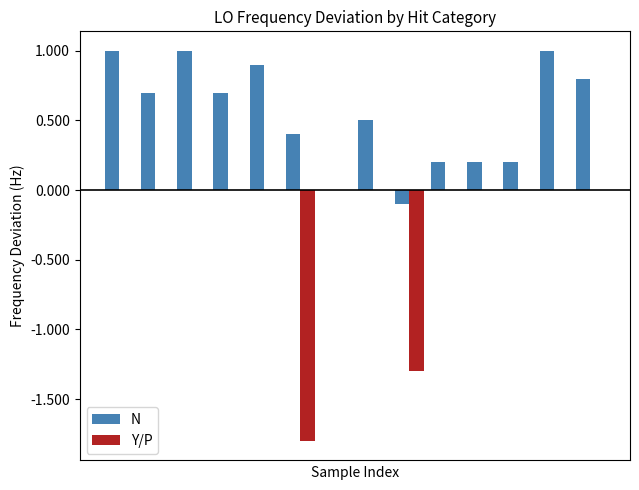

Are the bars horizontal?

No